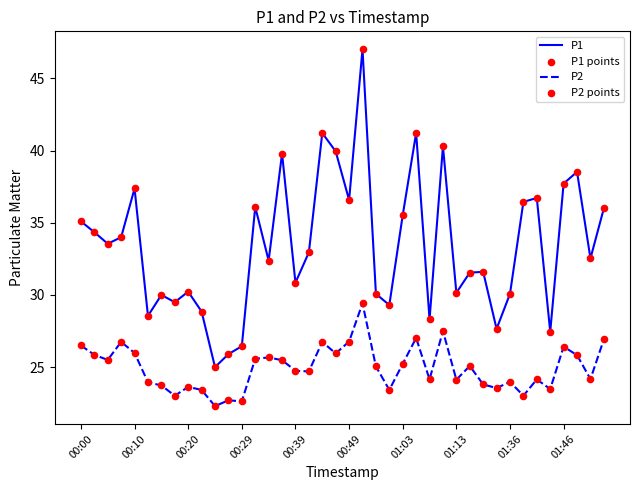

Which series has the largest total across all categories?

P1